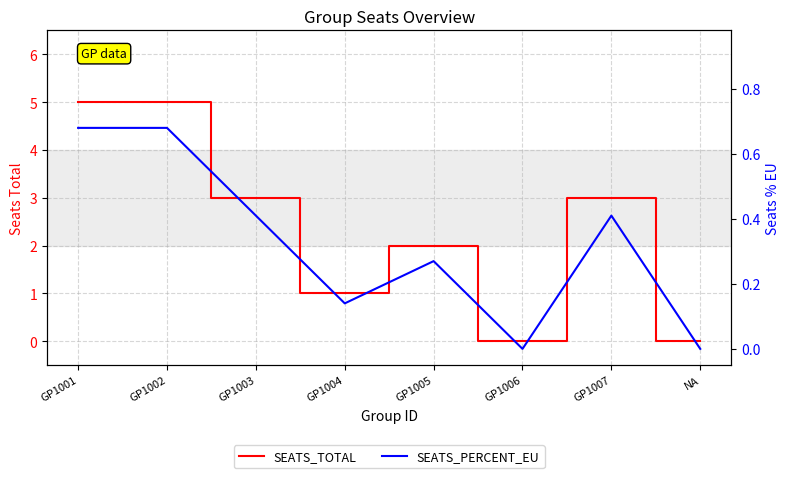

What is the value of the SEATS_PERCENT_EU point at the 7th from the left?

0.4